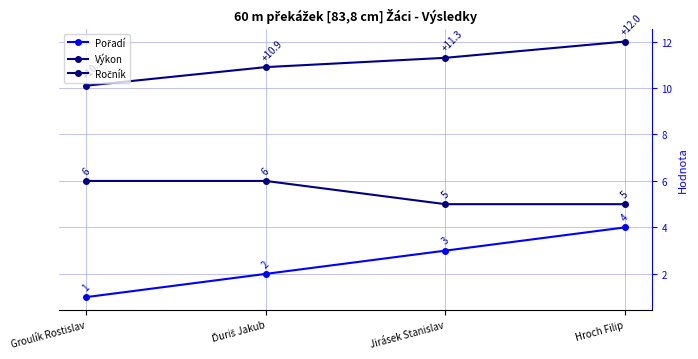

True or false: Výkon has more than 1 interior local peaks.

False